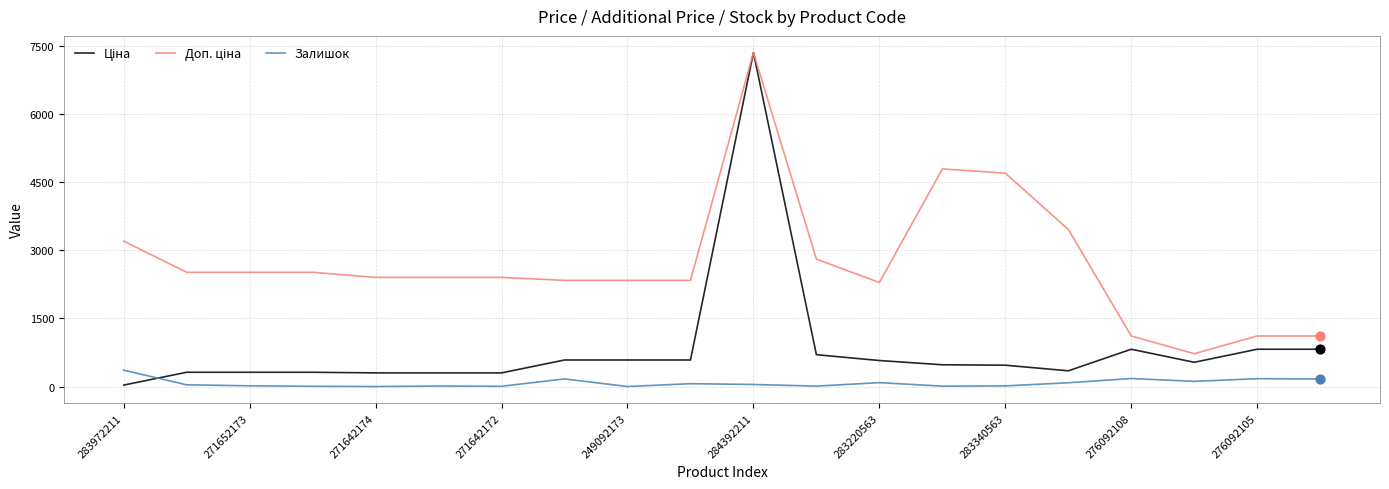

At how many categories does at least one series exceed 641?

20